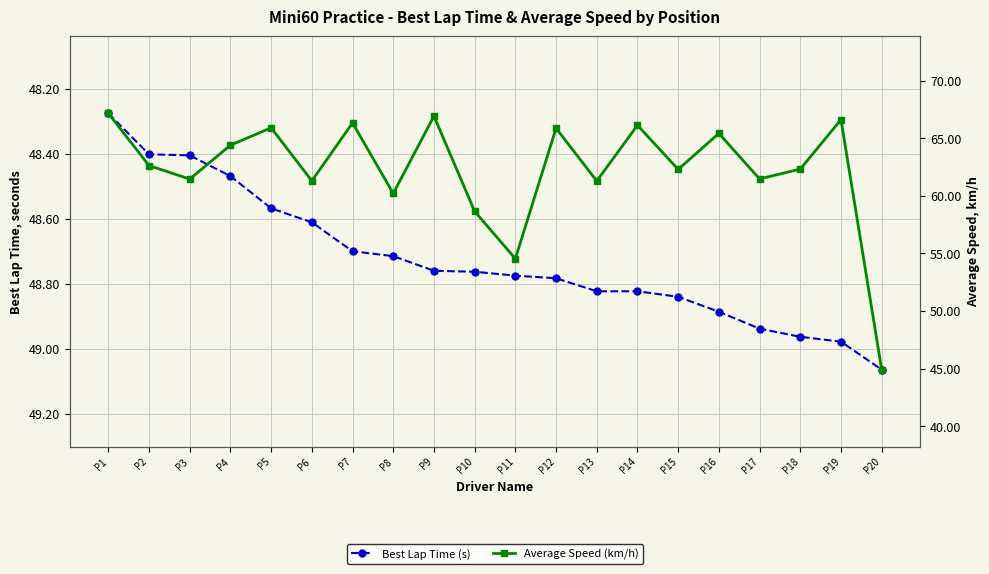

Where is the first local minimum for Average Speed (km/h)?

P3